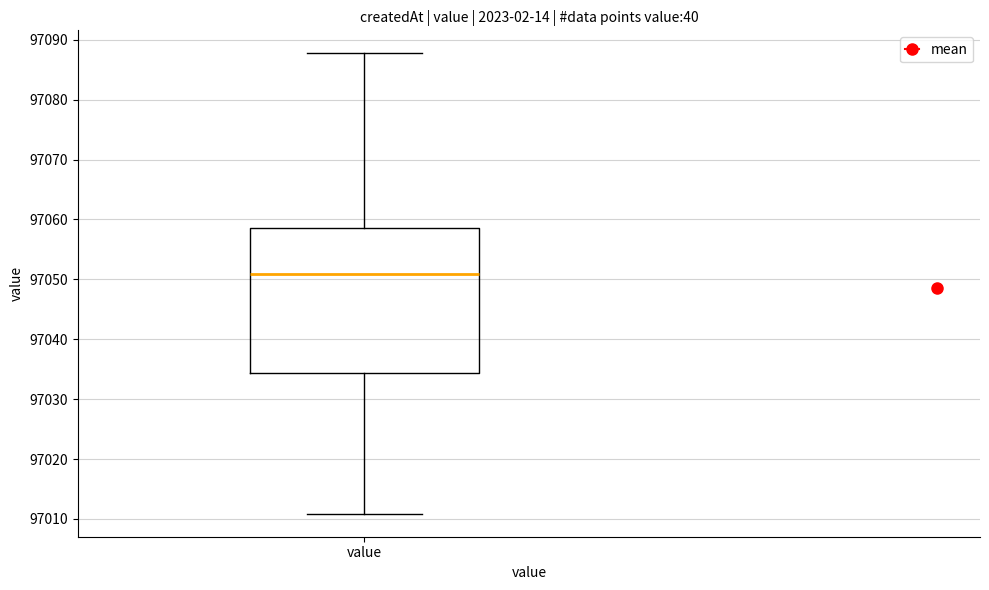

Read this box plot against the y-axis: the position of the median line, the range covered by the box, and the ends of both whiskers. The values are not printed on the chart, so give them approximately, as read against the axis.

median 97051, box 97034 to 97059, whiskers 97011 to 97088